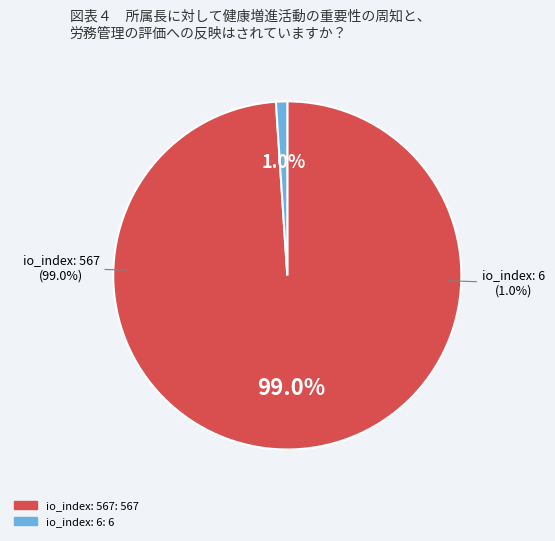

Count the number of slices in the pie.

2